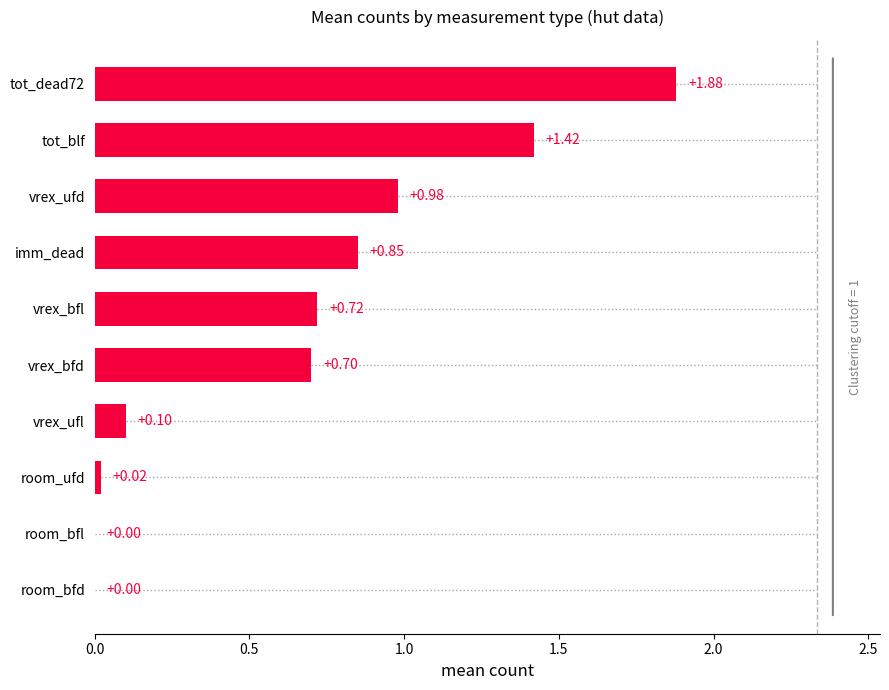

How many categories are shown in the chart?

10